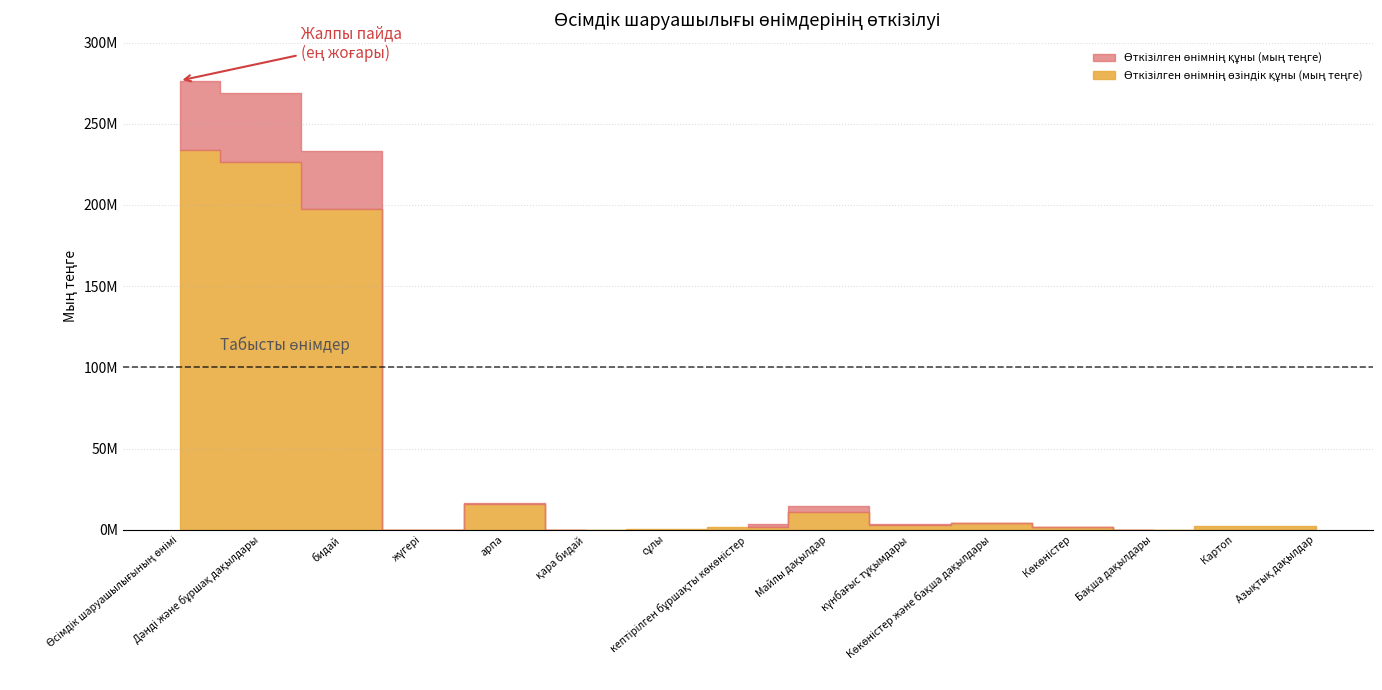

What is the total value across all series at сұлы?

1417400